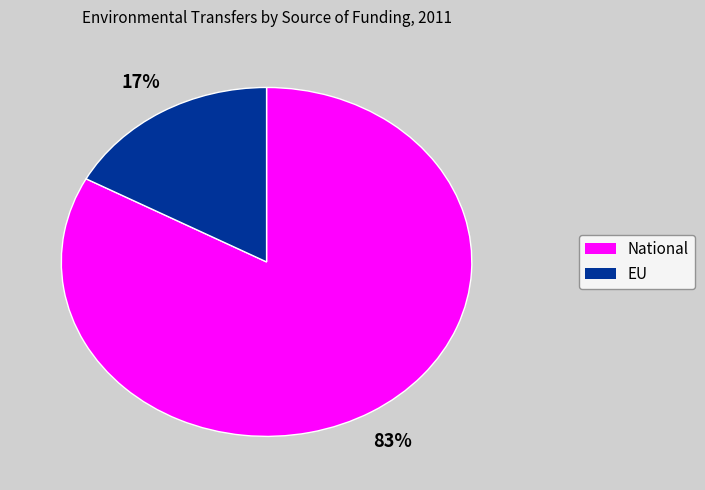

The EU slice represents 5% of the pie. True or false?

False